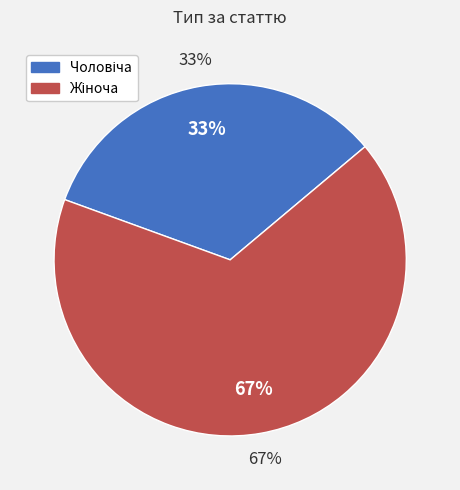

Which slice is the smallest?

Чоловіча